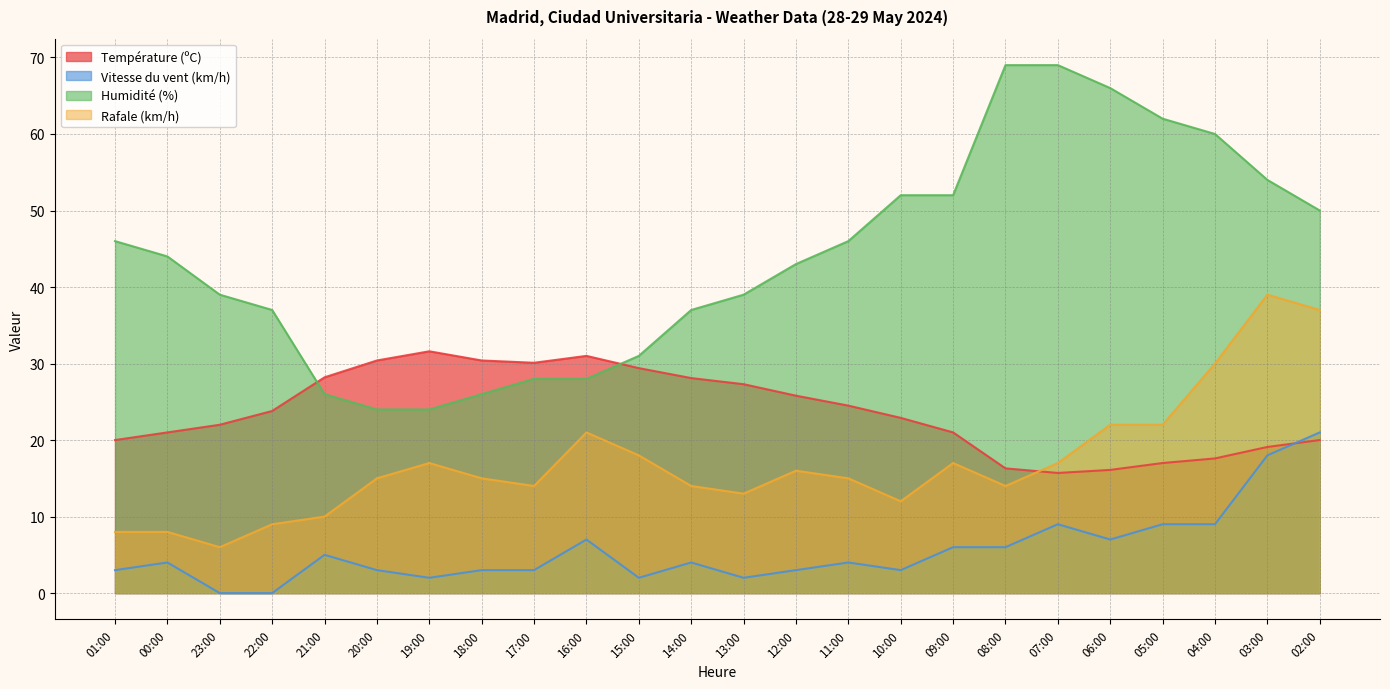

Which category has the highest value across all series?

08:00